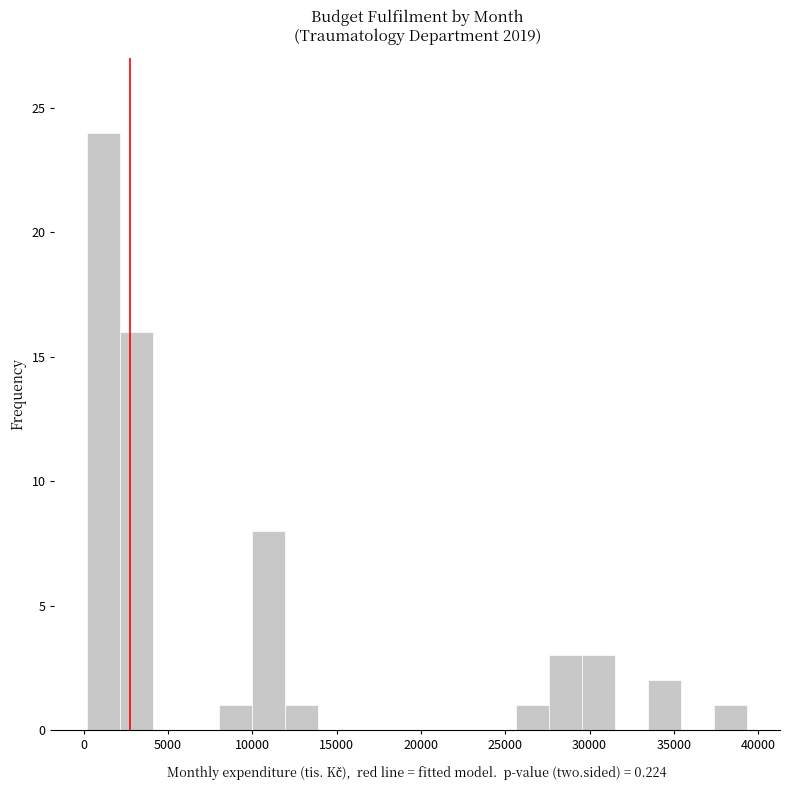

Read against the x-axis, roughly where is the centre of the tallest bar?

1000